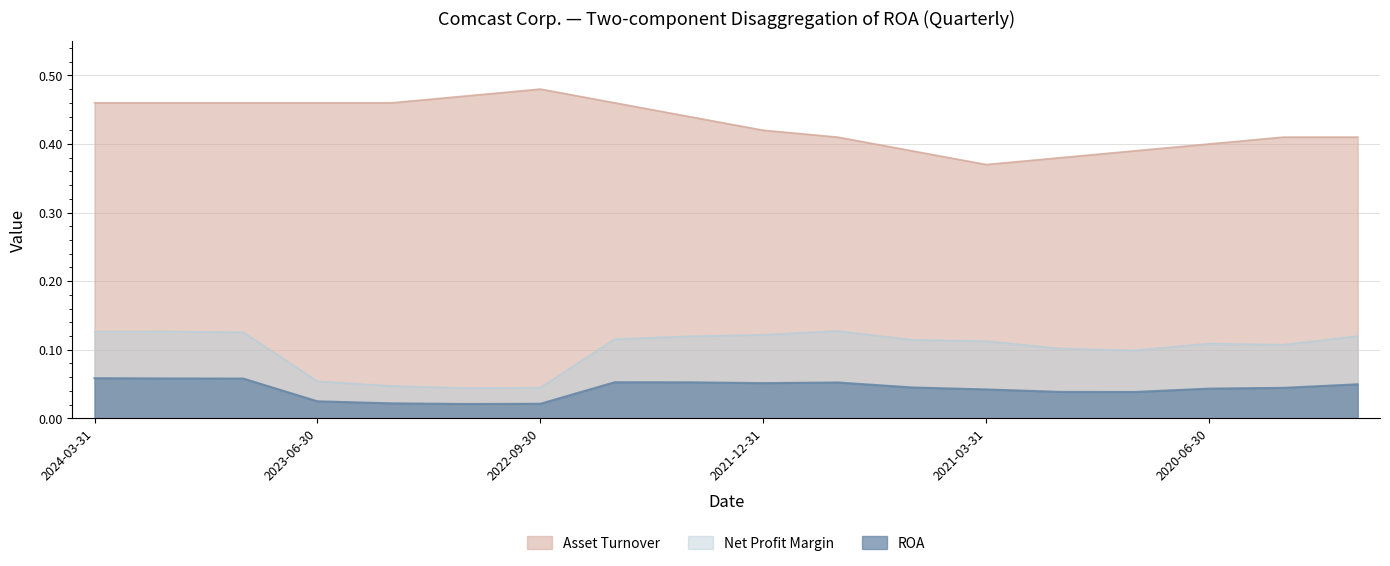

At which label does Asset Turnover reach its peak?

2022-09-30